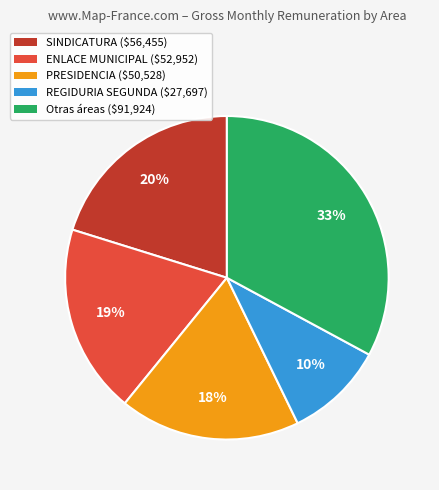

Which slice is the largest?

Otras áreas ($91,924)